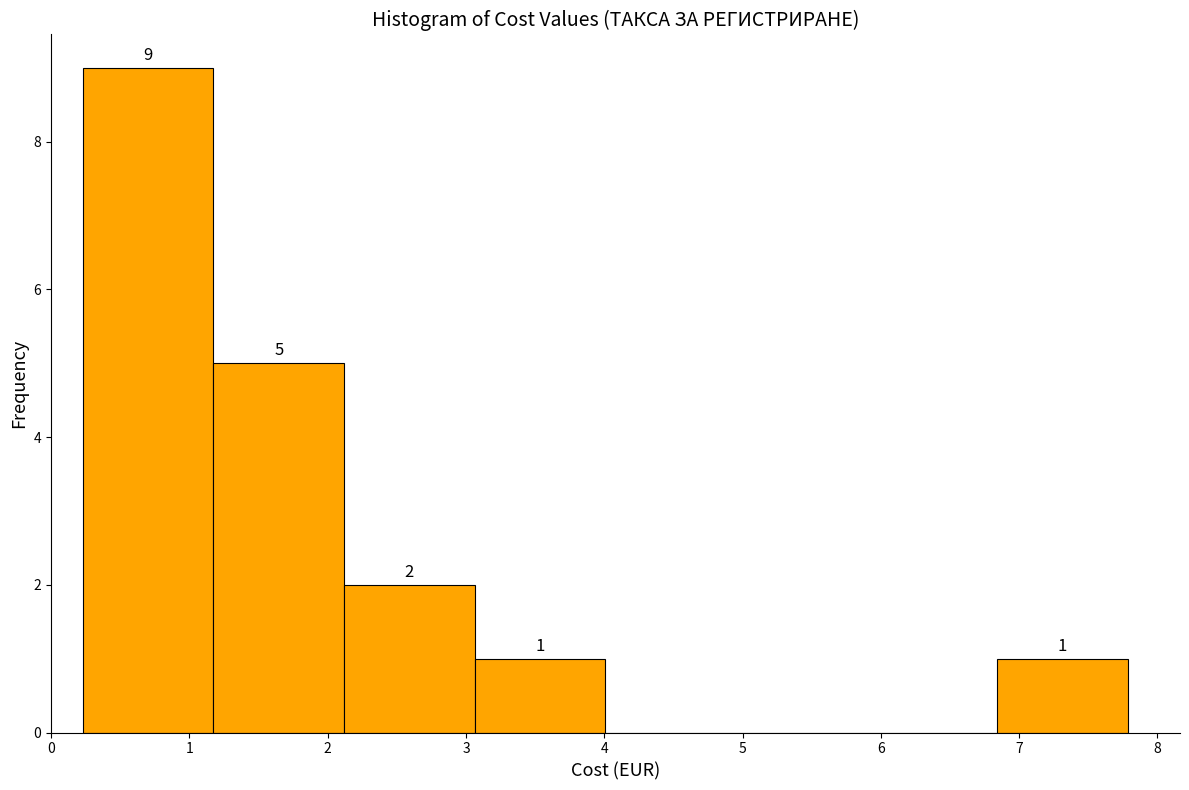

Which range on the x-axis has the tallest bar?

0.2 to 1.2